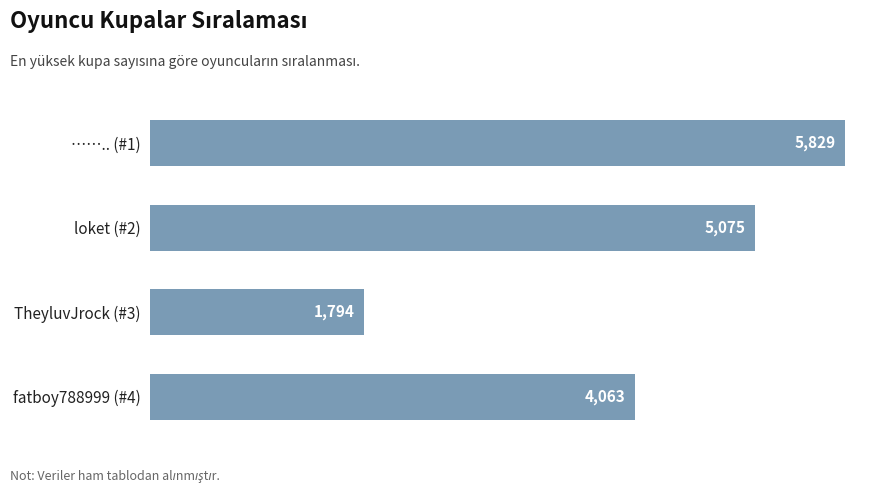

Between fatboy788999 (#4) and TheyluvJrock (#3), which is larger?

fatboy788999 (#4)